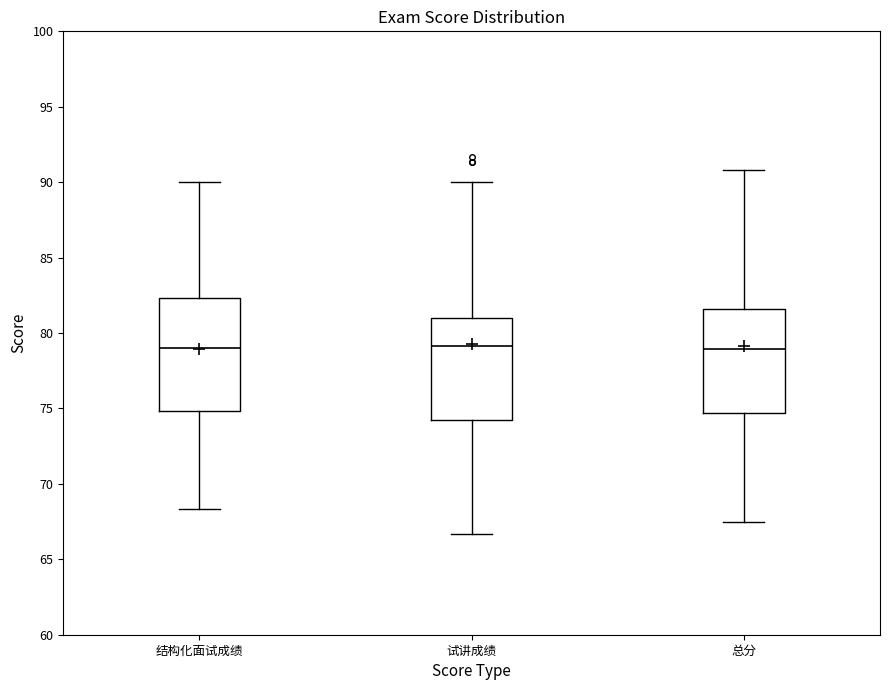

Where does the median line of the box for 结构化面试成绩 sit on the y-axis? The values are not printed on the chart, so give them approximately, as read against the axis.

79.0